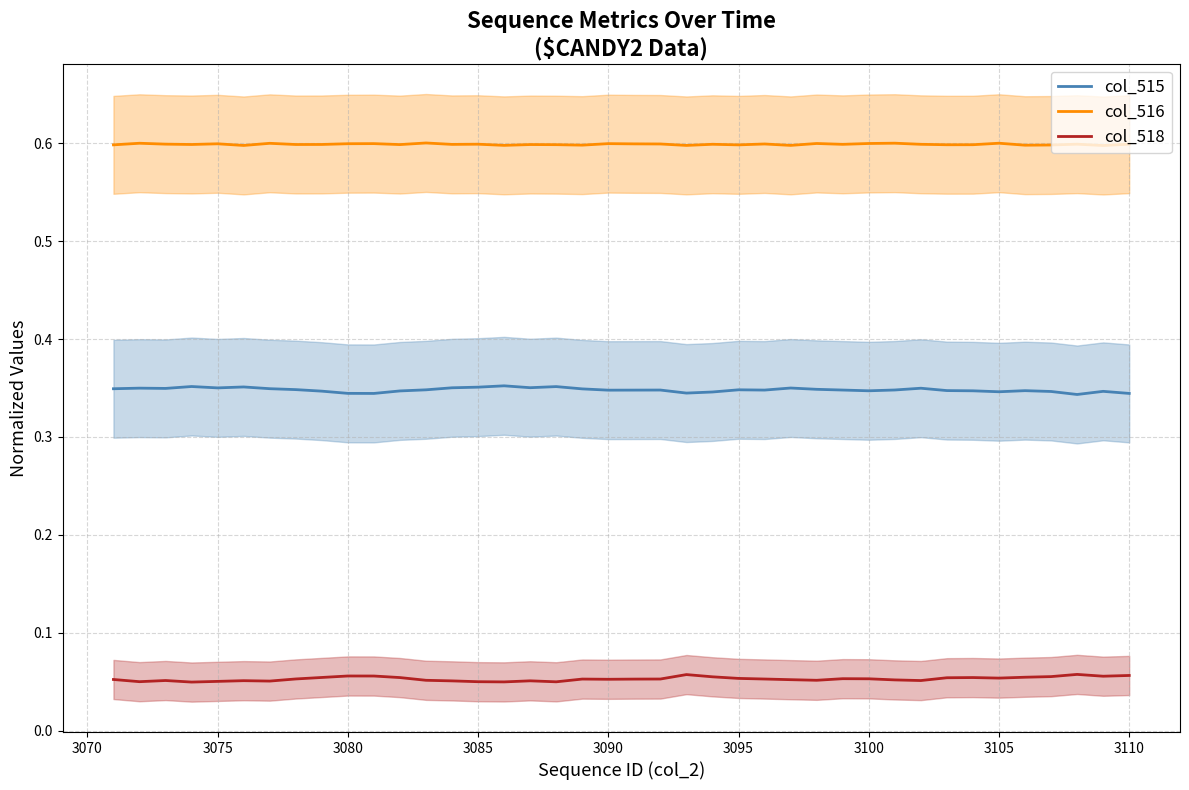

Count the number of data series in this chart.

3